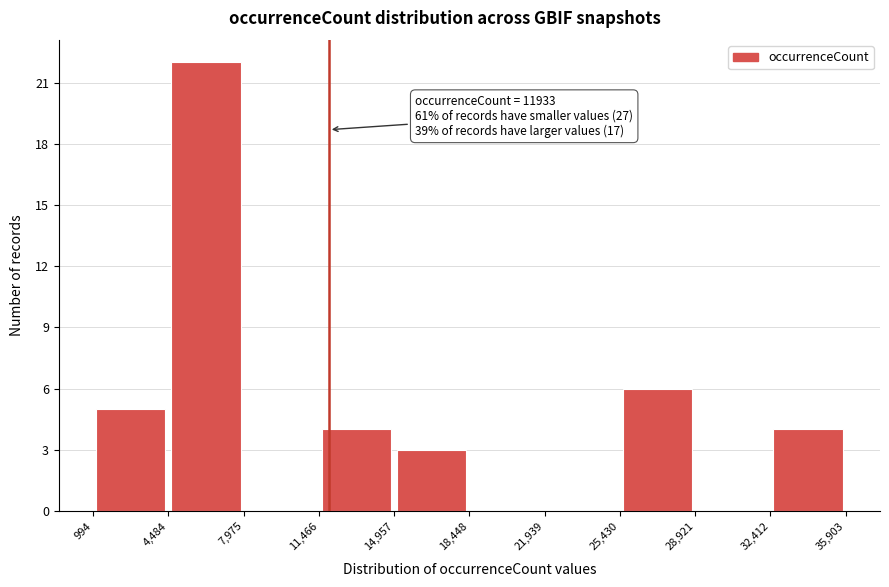

Which range on the x-axis has the tallest bar?

4,484 to 7,975